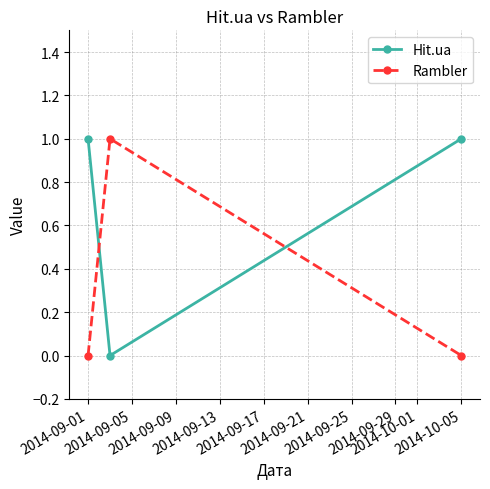

Which series has the largest total across all categories?

Hit.ua